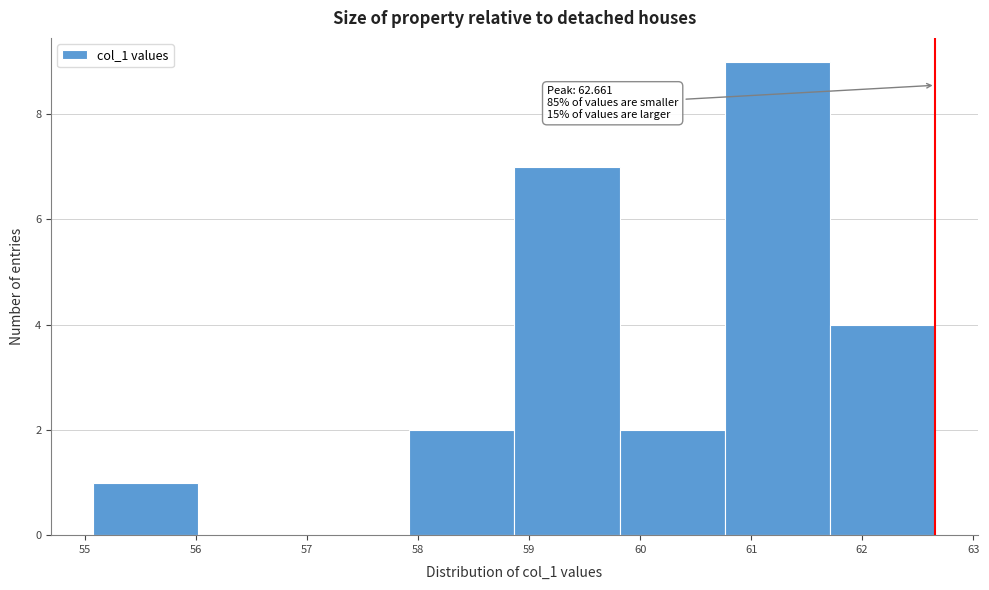

Which range on the x-axis has the tallest bar?

60.8 to 61.7